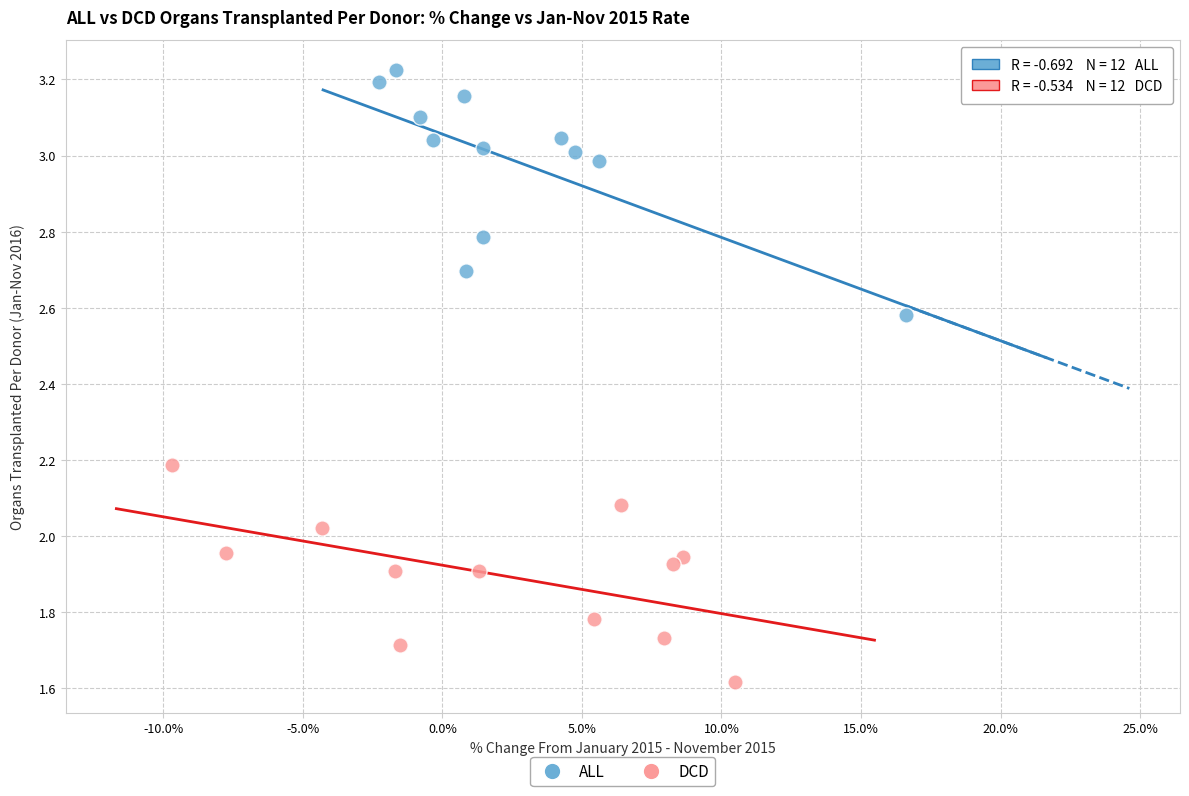

Which series contains the highest Y value?

ALL